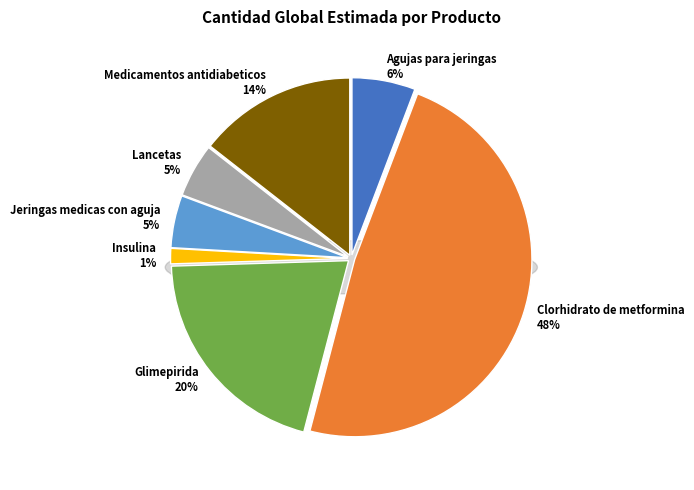

Which slice is the largest?

Clorhidrato de metformina